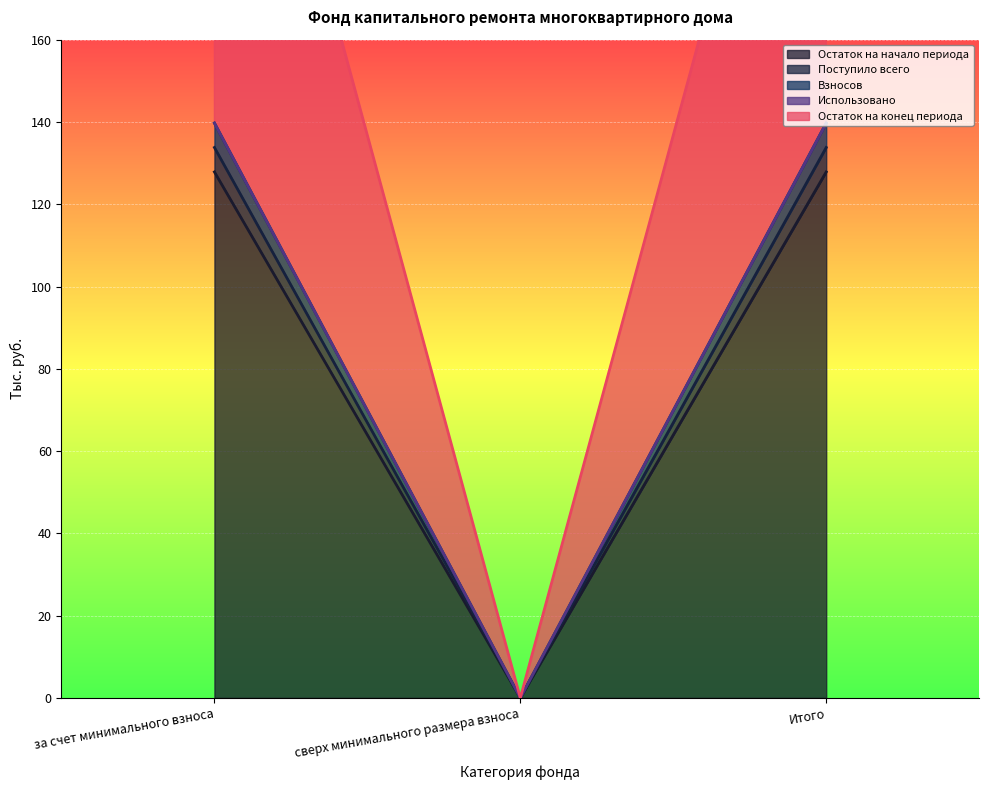

How many data points in Поступило всего are above 127?

2